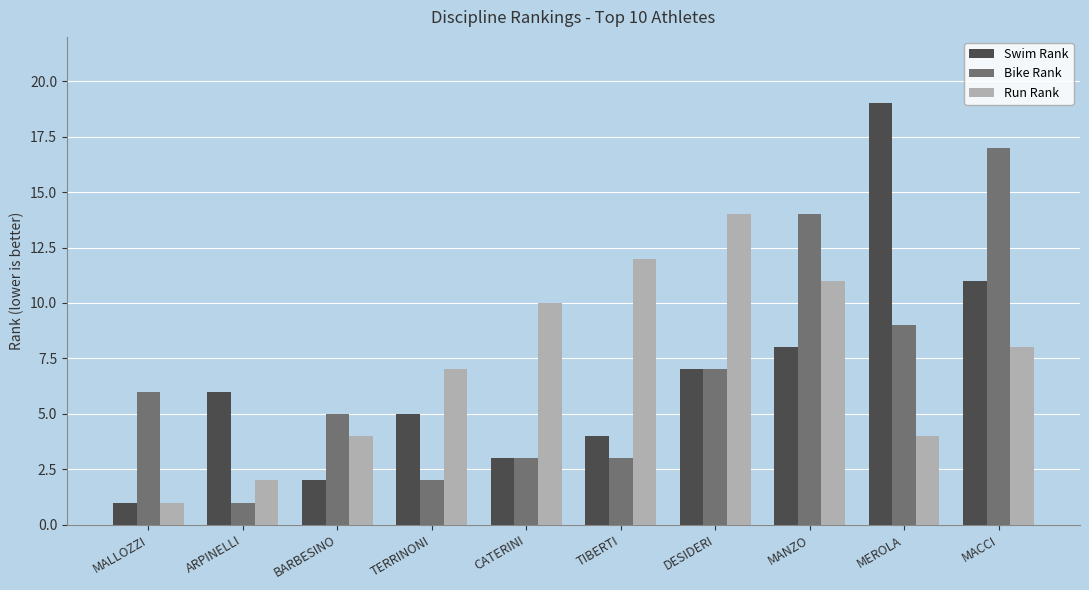

What is the label of the 7th bar from the left?

DESIDERI